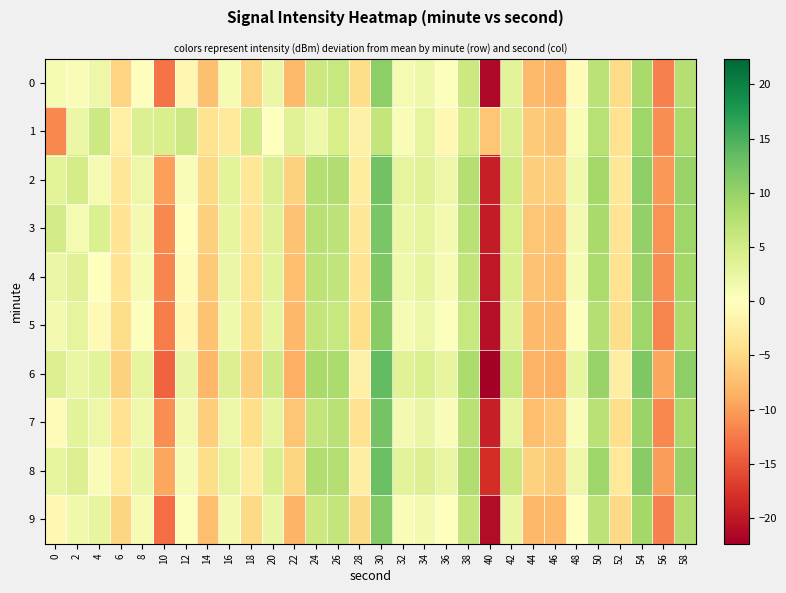

What is the difference between the highest and lowest values at 2?

4.2